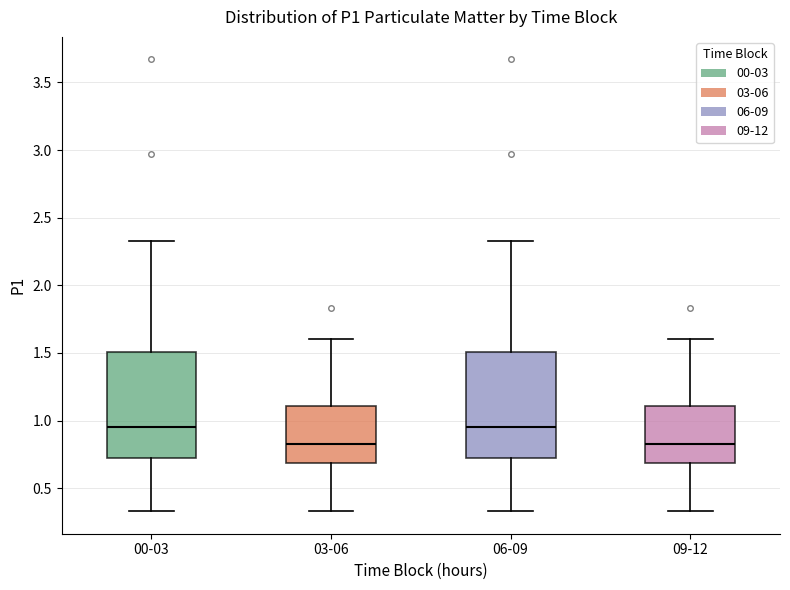

Reading left to right, read every box against the y-axis: the position of its median line, the range the box covers, and the ends of its whiskers. The values are not printed on the chart, so give them approximately, as read against the axis.

00-03: median 0.95, box 0.70 to 1.50, whiskers 0.35 to 2.35
03-06: median 0.85, box 0.70 to 1.10, whiskers 0.35 to 1.60
06-09: median 0.95, box 0.70 to 1.50, whiskers 0.35 to 2.35
09-12: median 0.85, box 0.70 to 1.10, whiskers 0.35 to 1.60